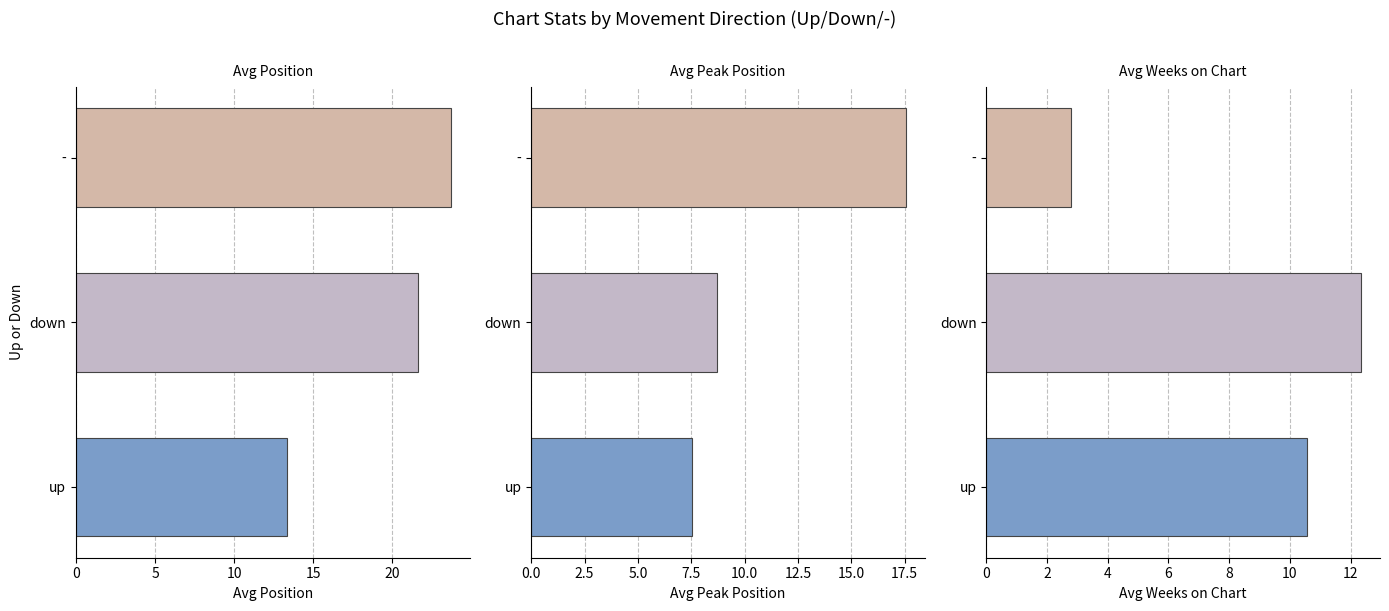

At how many categories does at least one series exceed 15?

2